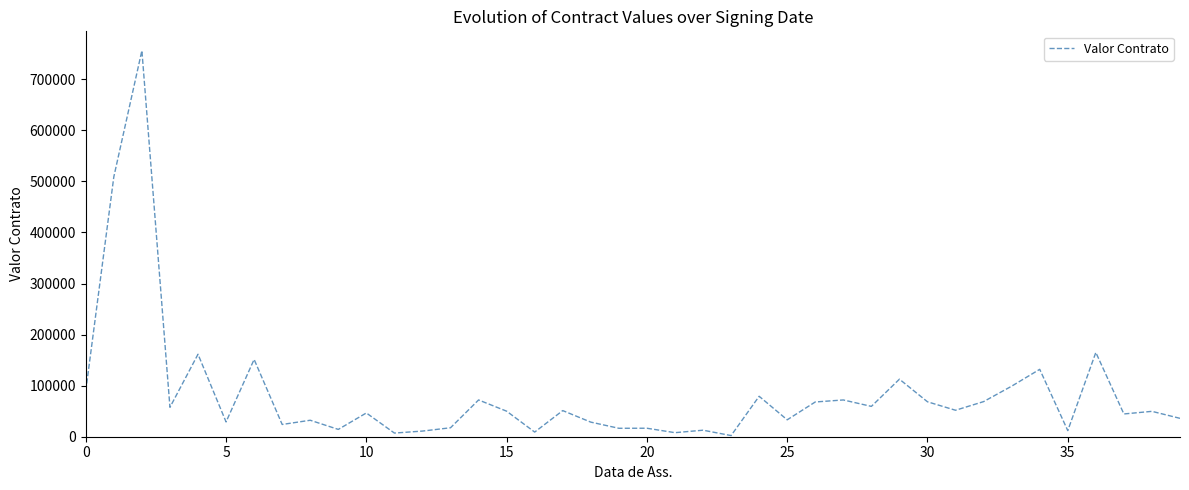

What is the maximum value shown in the chart?

756220.0